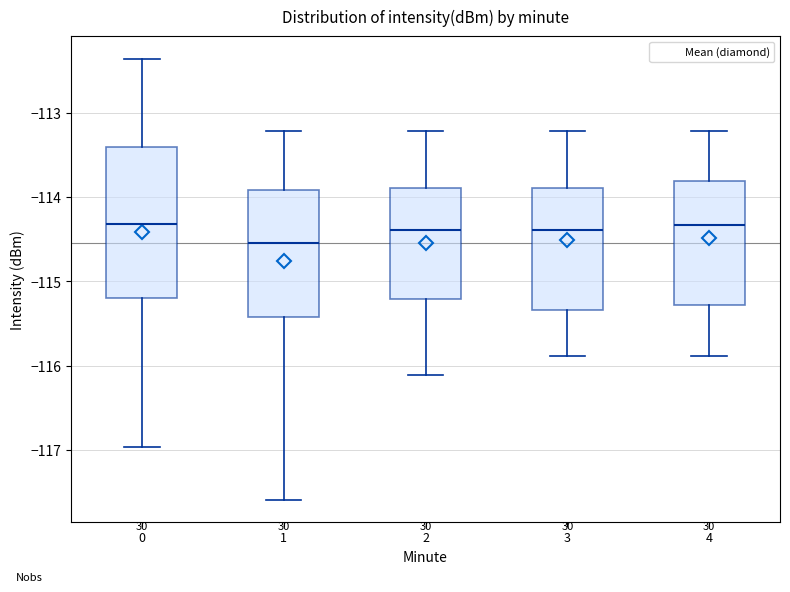

Where is the lower edge of the box at x = 4 on the y-axis? The values are not printed on the chart, so give them approximately, as read against the axis.

-115.3